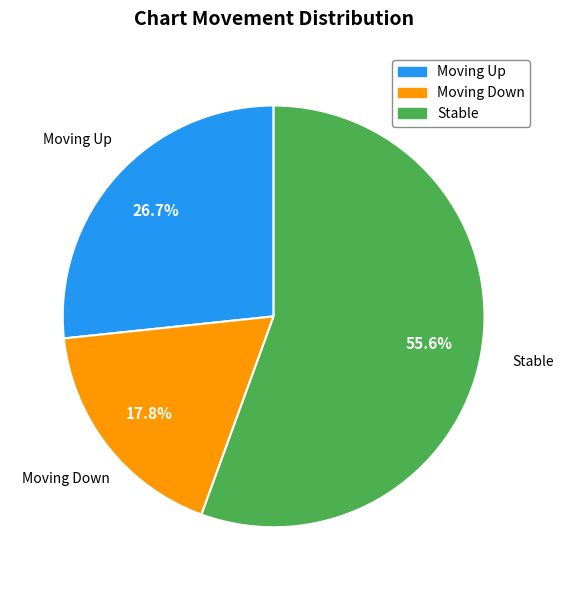

Is there any slice that represents more than half of the pie?

Yes